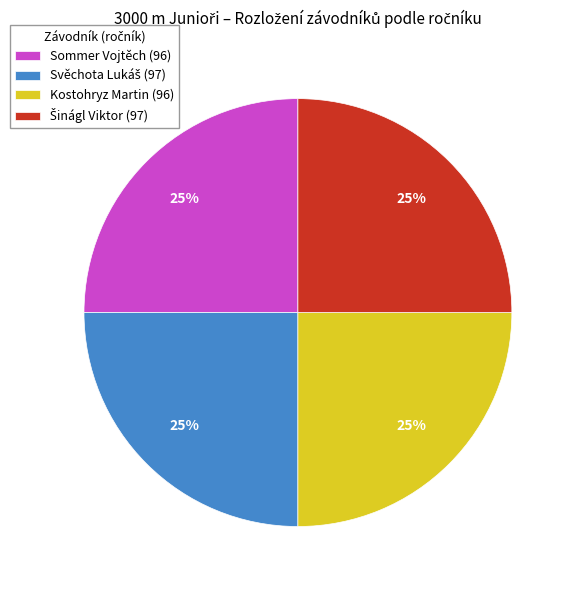

Approximately how many times larger is the value at Sommer Vojtěch compared to Kostohryz Martin?

1.0